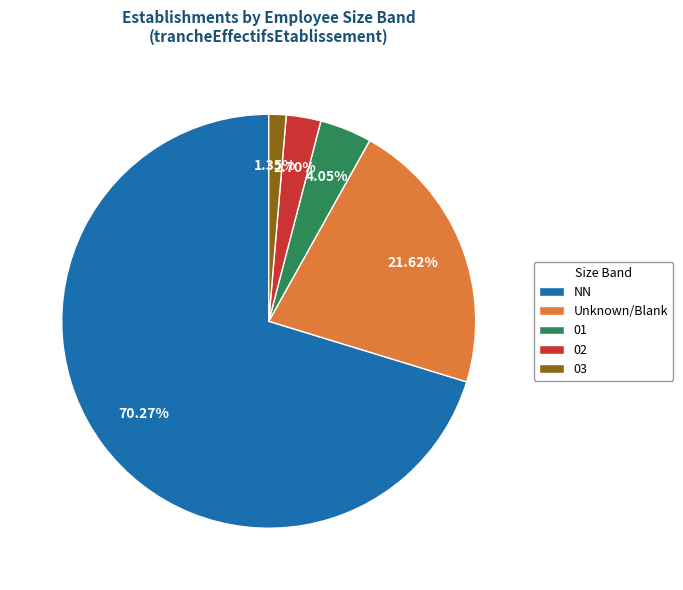

To the nearest percent, what percentage of the pie is 03?

1%